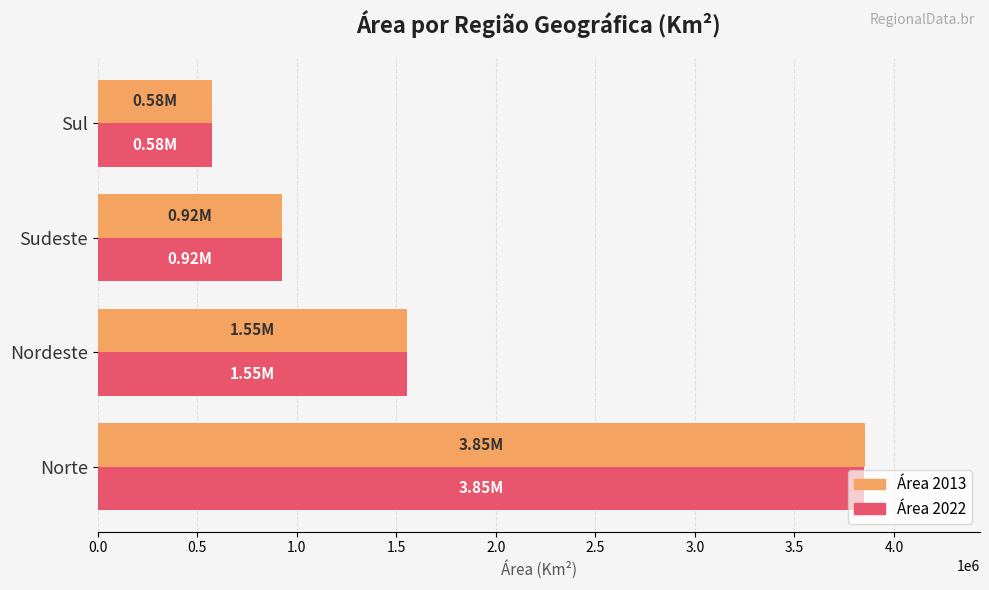

Which series has the widest spread of values?

Área 2013